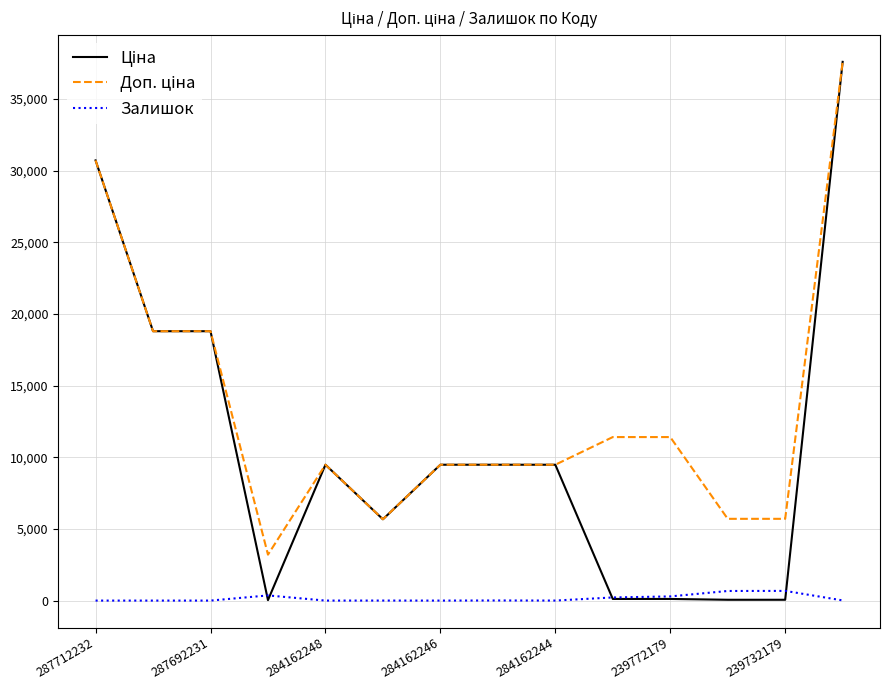

What is the maximum value shown in the chart?

37593.6